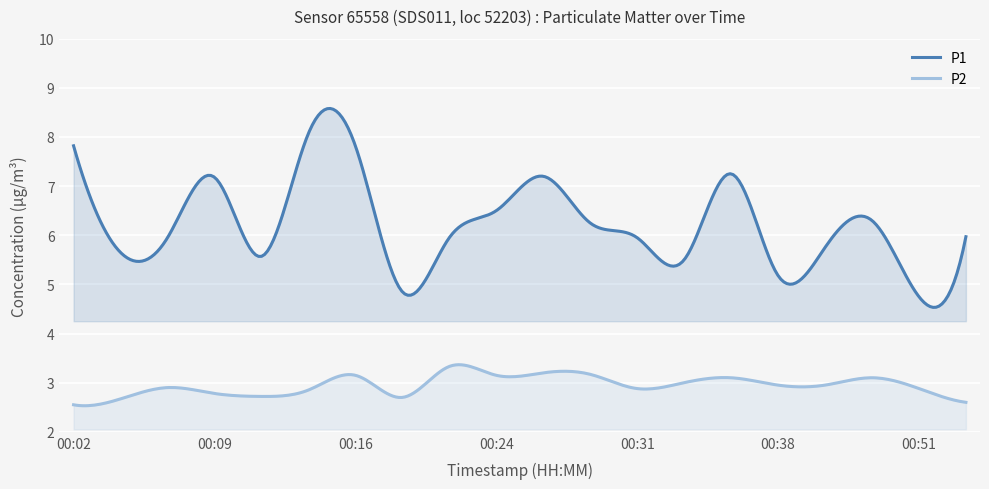

What is the minimum value for P1?

4.5